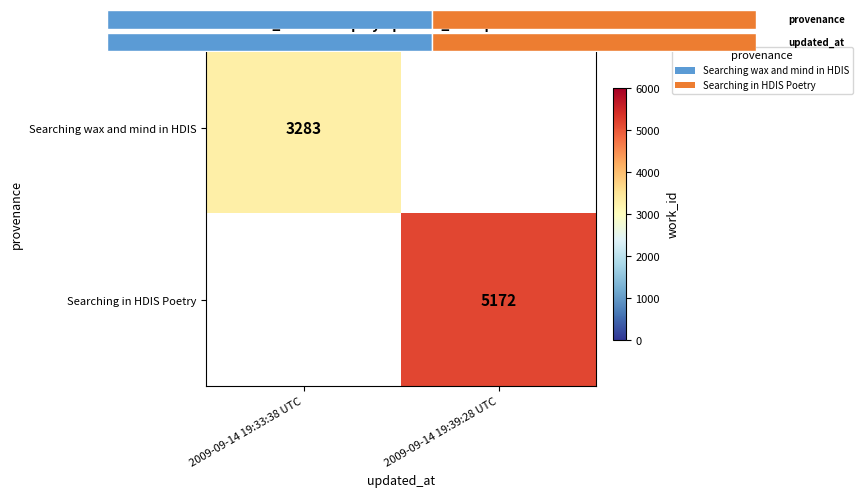

At which label is Searching wax and mind in HDIS closest to 3283?

2009-09-14 19:33:38 UTC